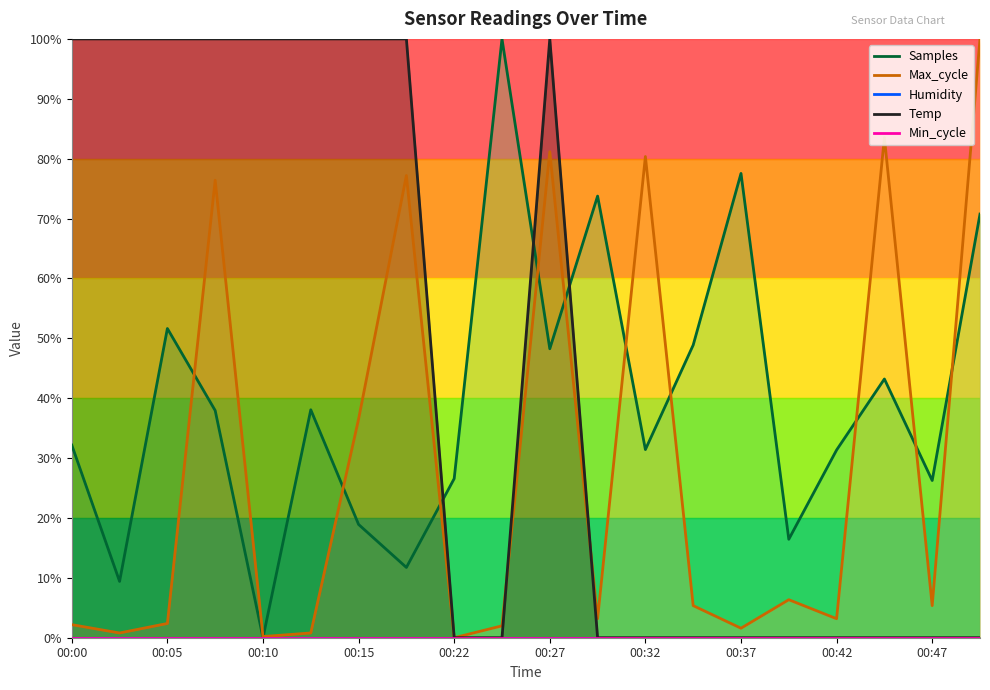

At which label is Max_cycle closest to 50?

00:15